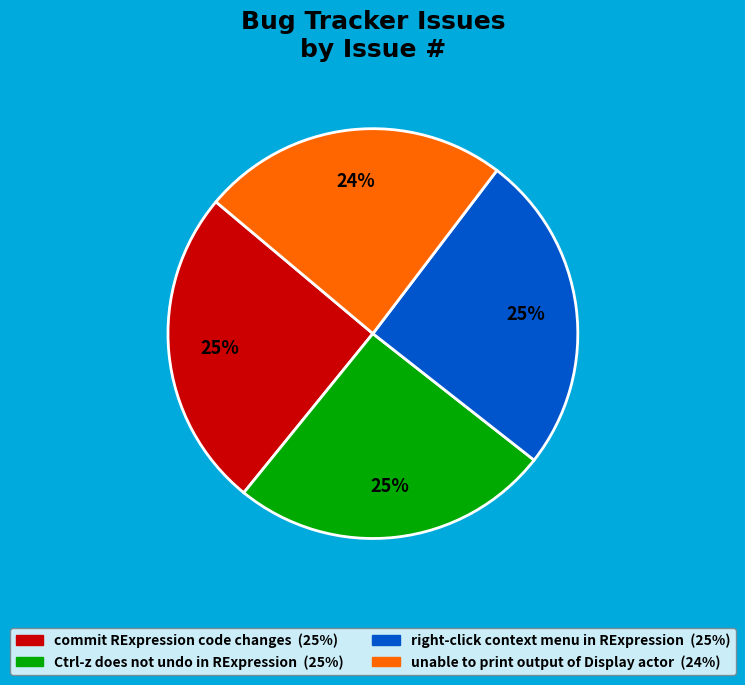

To the nearest percent, what is the difference between the largest and smallest slice percentages?

1%